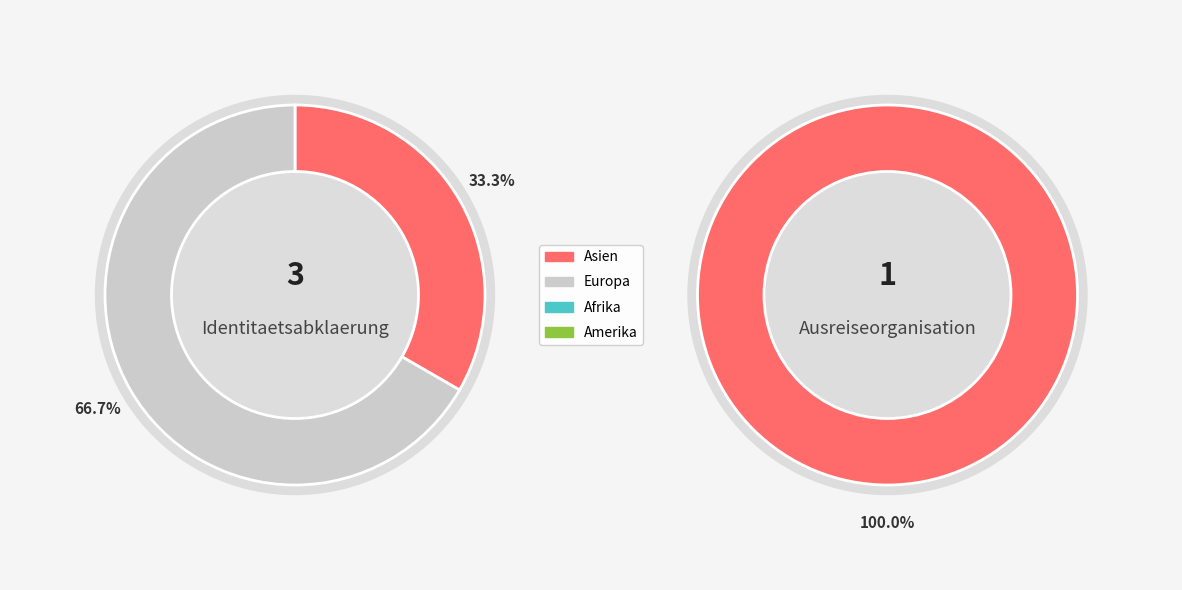

To the nearest percent, what portion does Asien represent?

100%